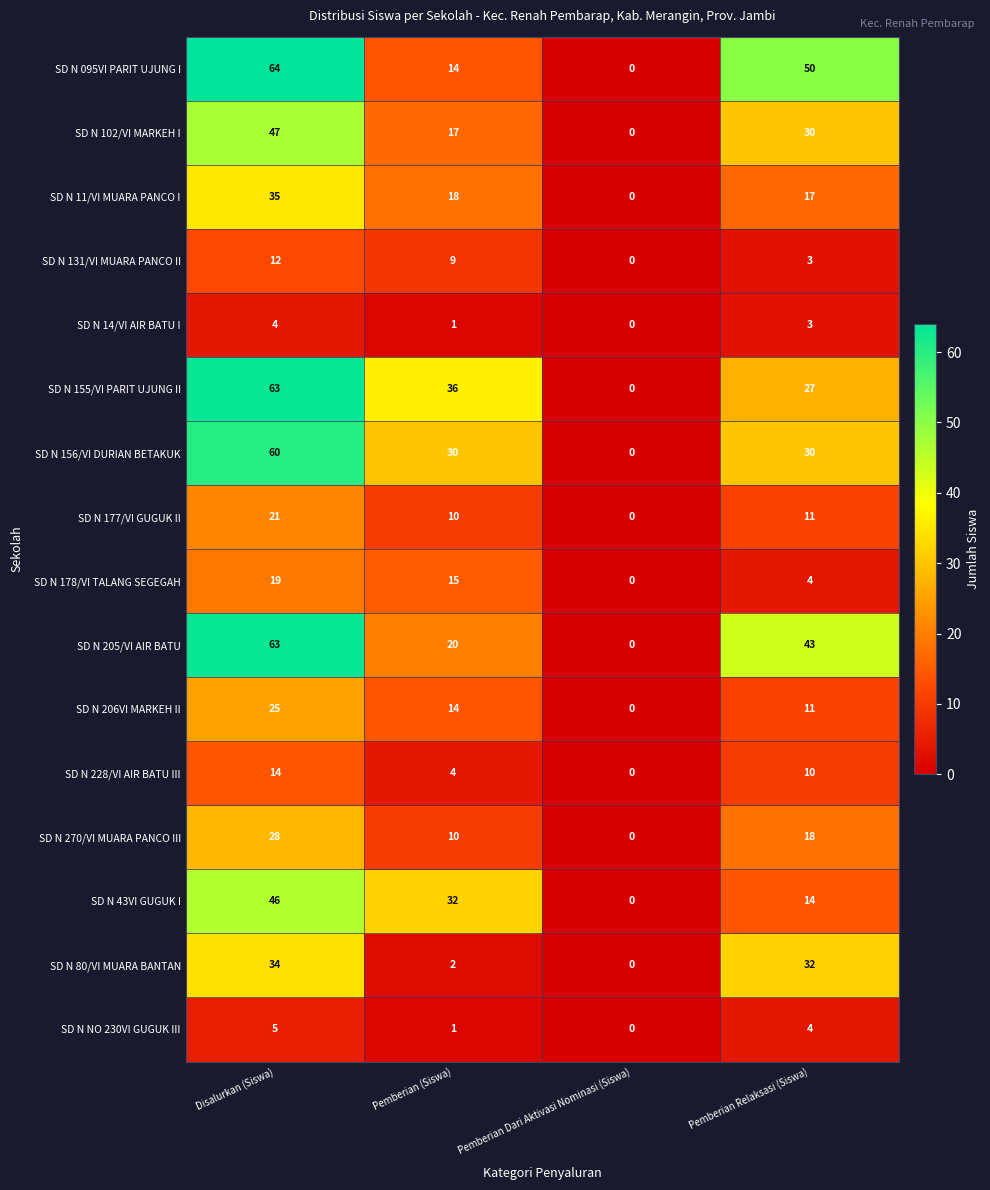

What is the total value across all series at Disalurkan (Siswa)?

540